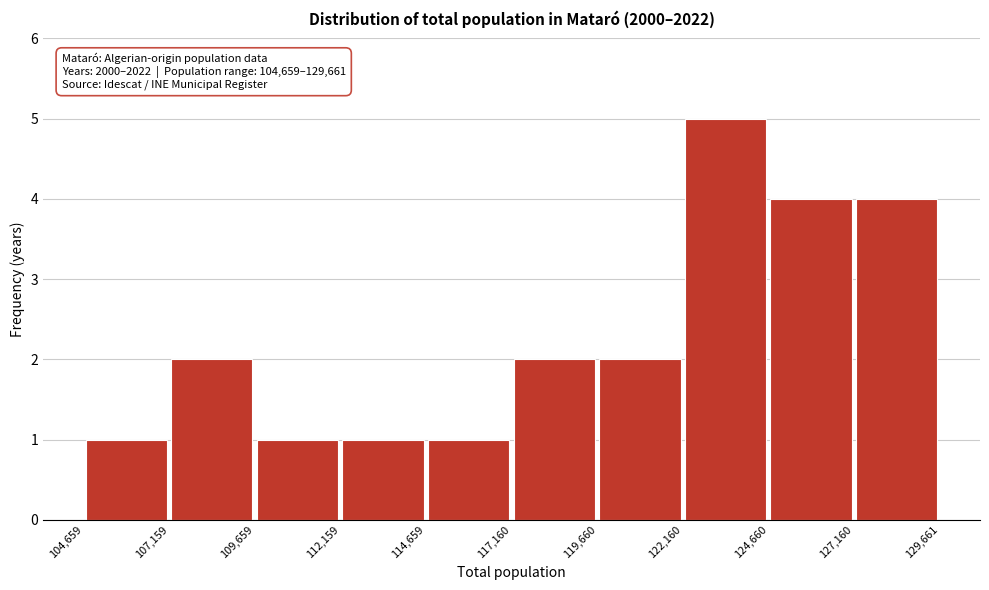

Over which range of the x-axis is the bar tallest?

122,160 to 124,660